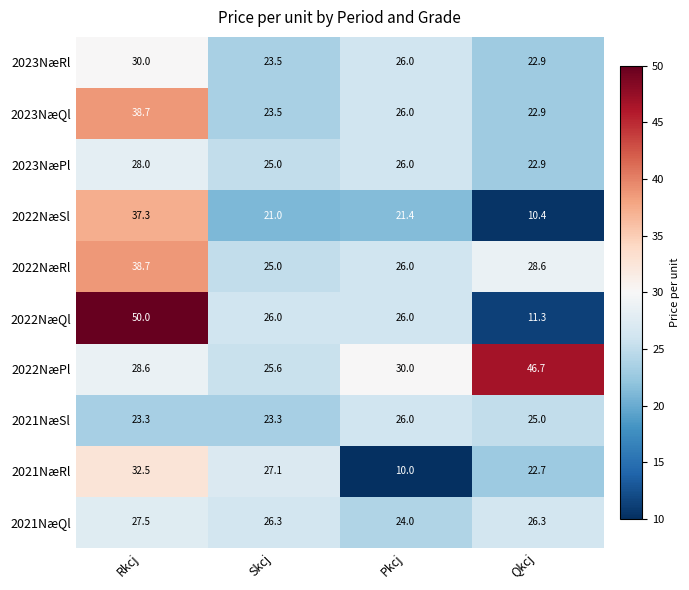

What is the total value across all series at Qkcj?

239.7